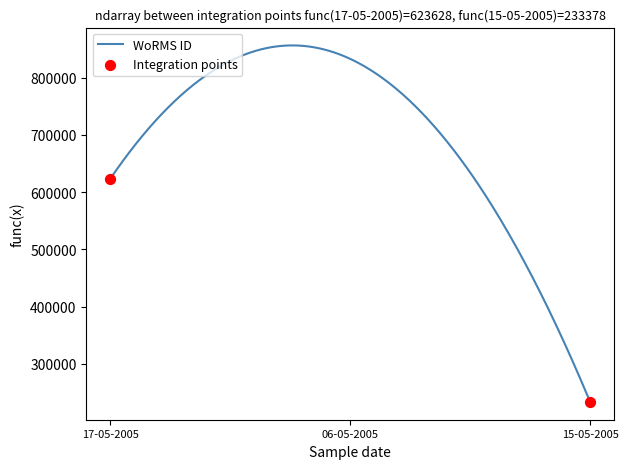

What is the maximum value shown in the chart?

856577.9